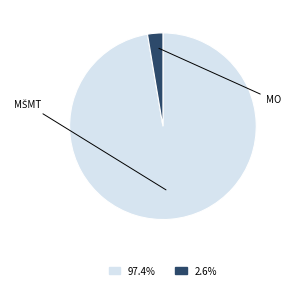

Is there any slice that represents more than half of the pie?

Yes